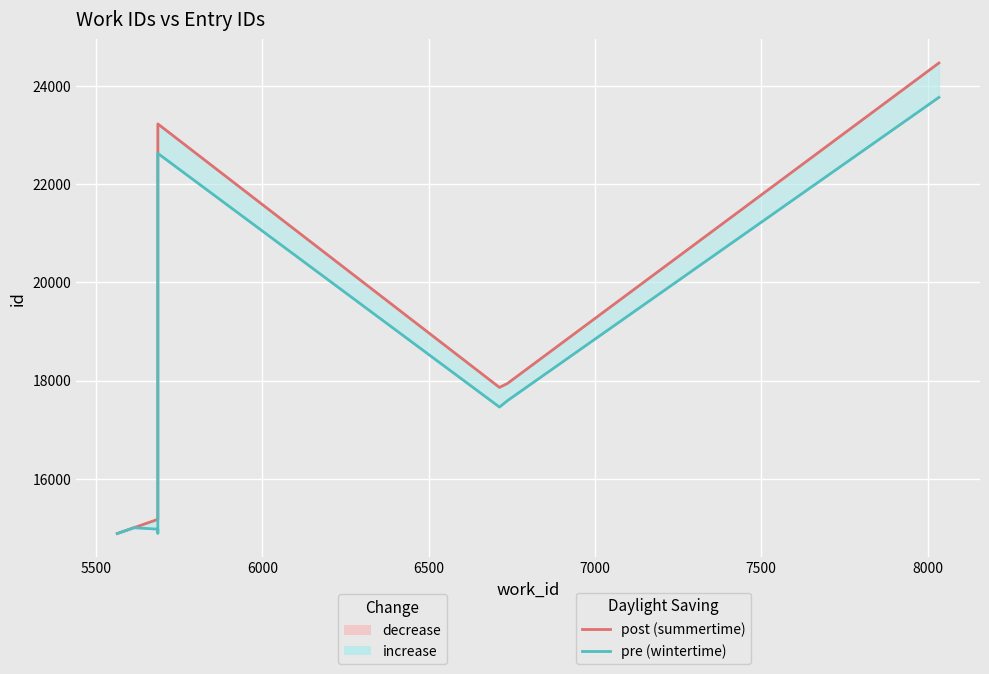

Is the value of pre (wintertime) at 8 greater than the value of post (summertime) at 6500?

Yes